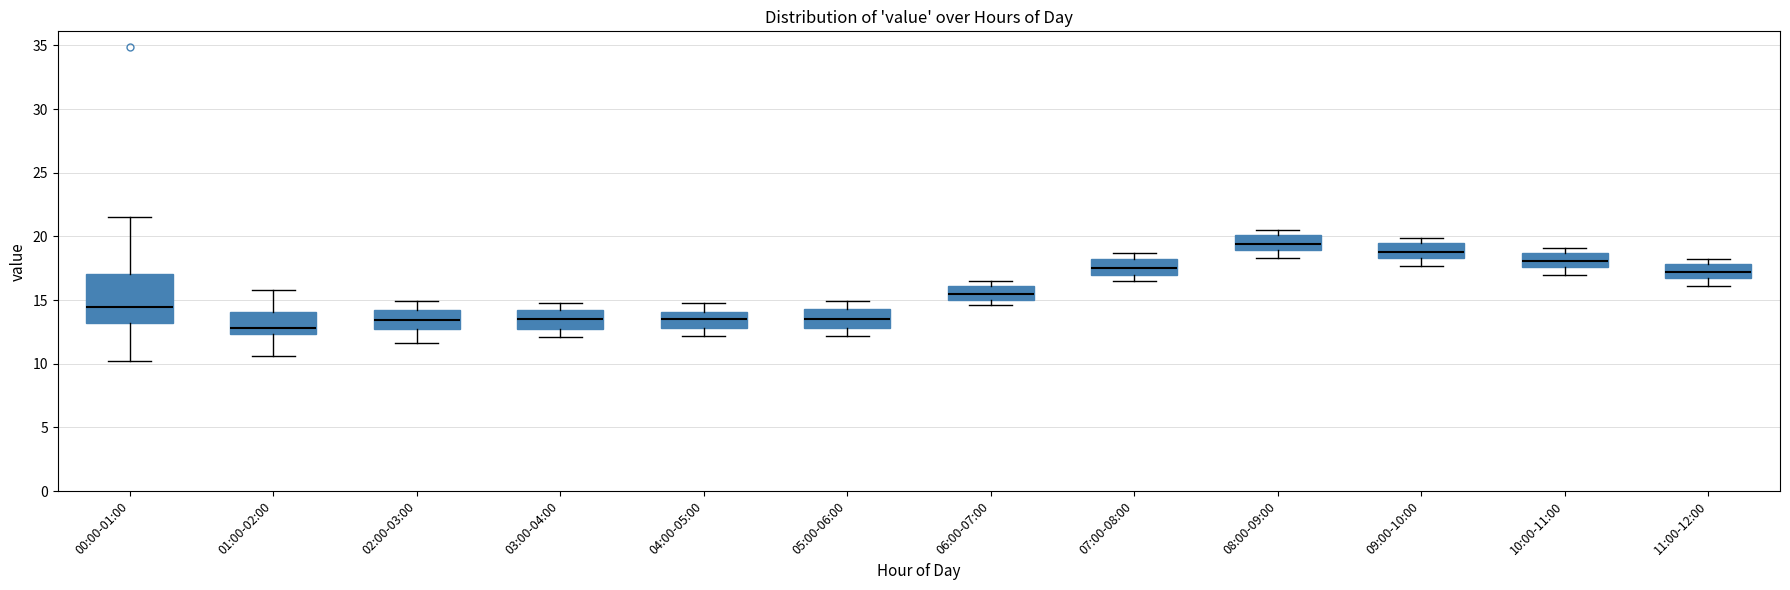

Which box is the tallest, from its lower edge to its upper edge?

00:00-01:00